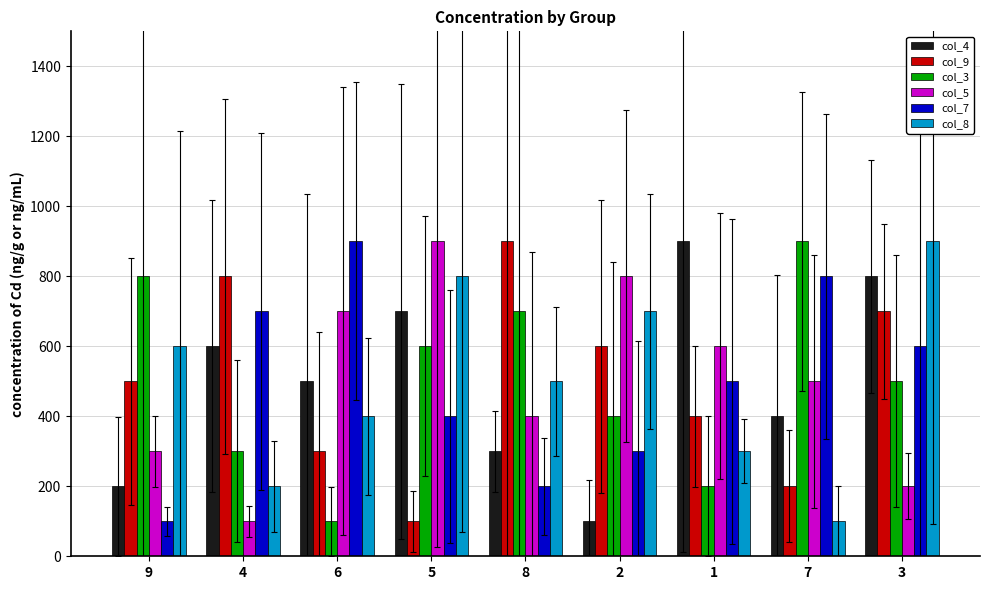

How many data points in col_4 are less than 500?

4